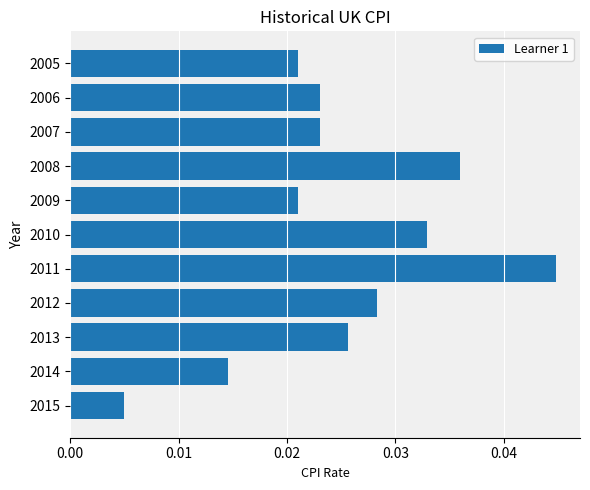

Which category has the highest value across all series?

2011